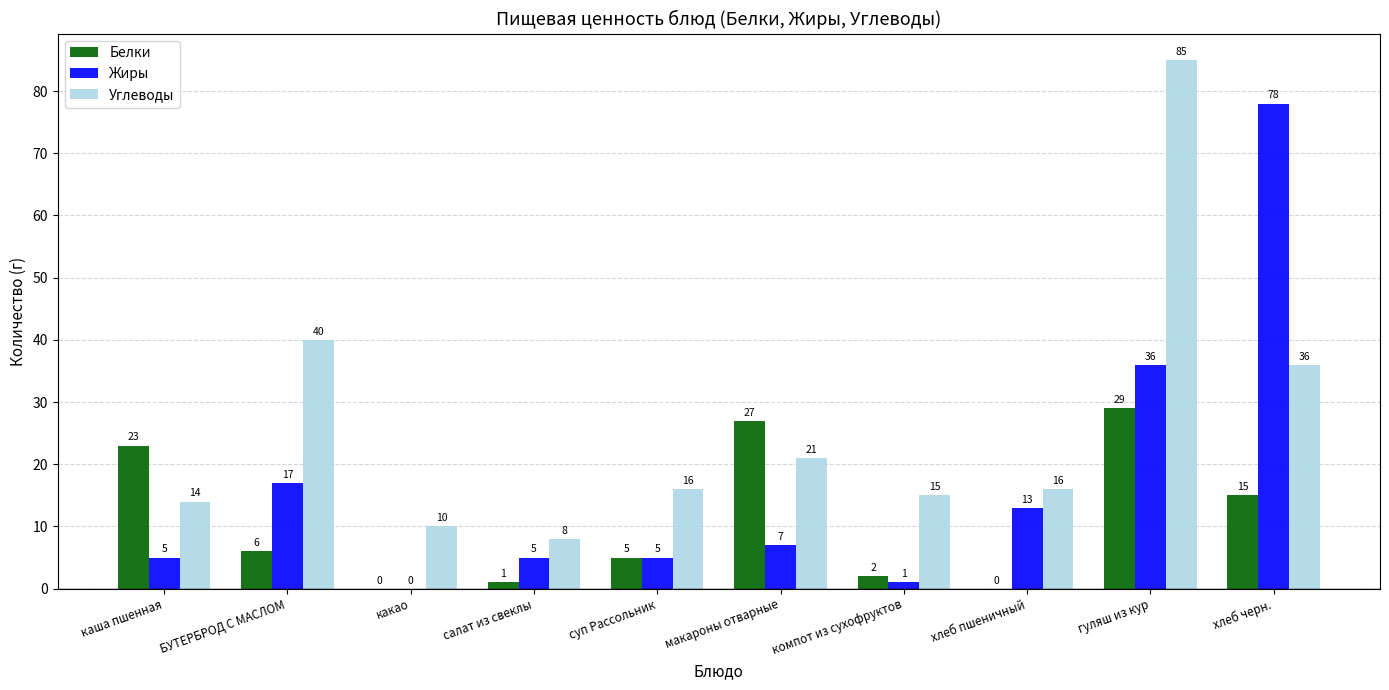

Which series changed the most between суп Рассольник and хлеб черн.?

Жиры